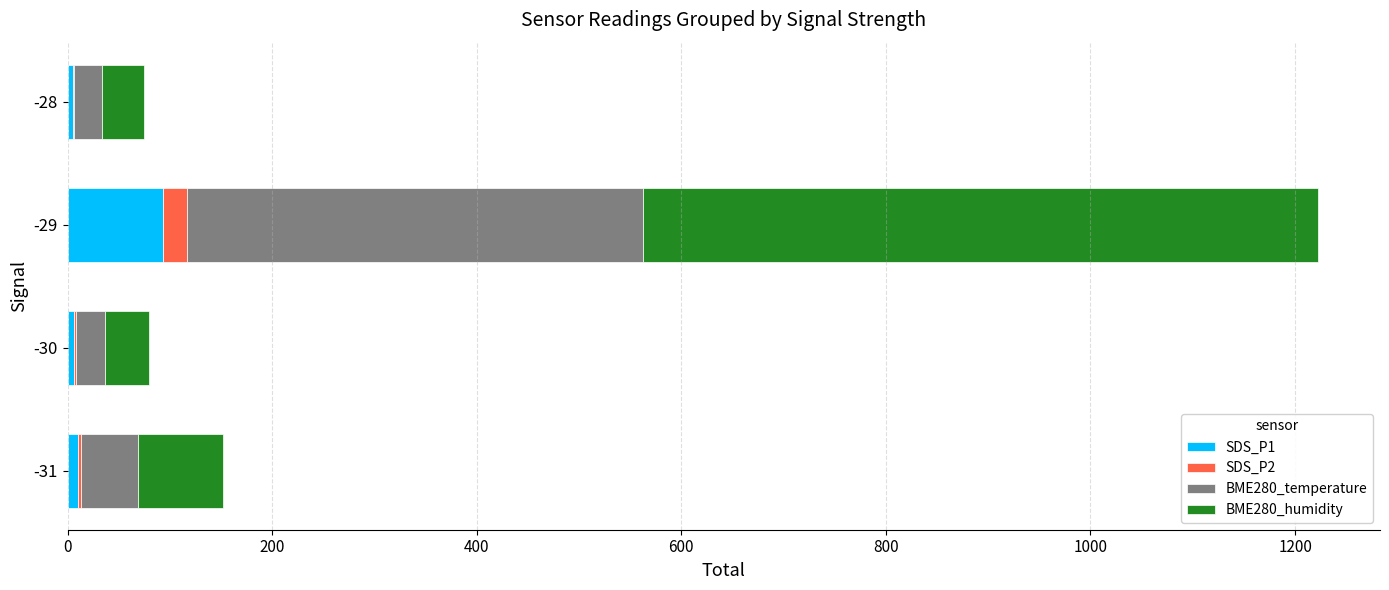

What is the average value of the SDS_P1 series?

28.6